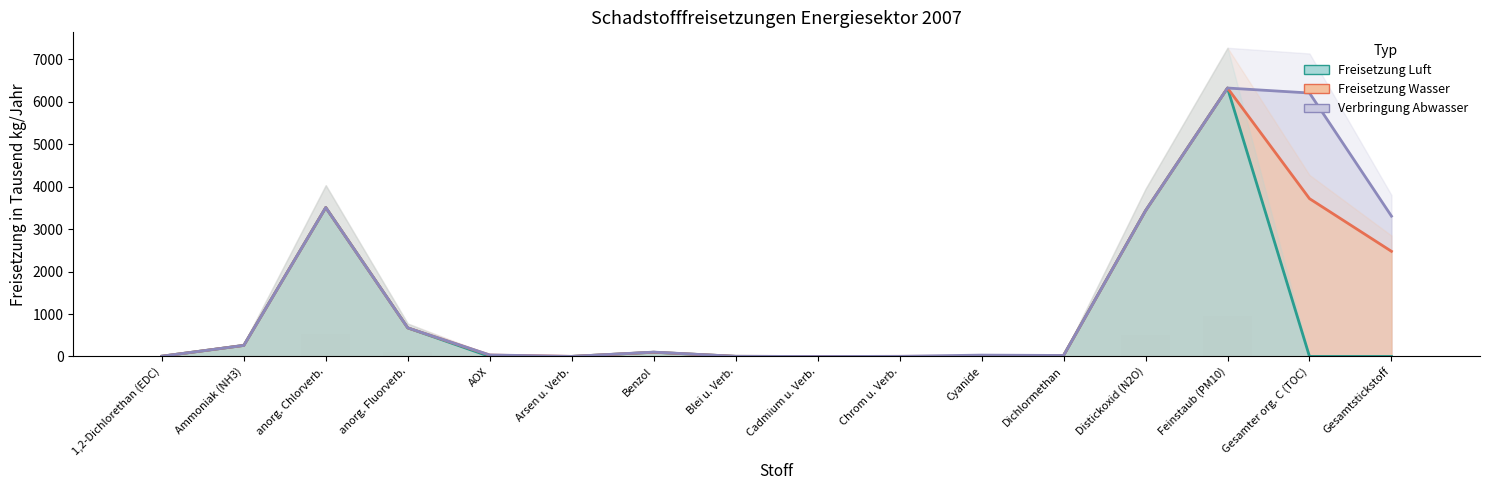

Are the bars horizontal?

No